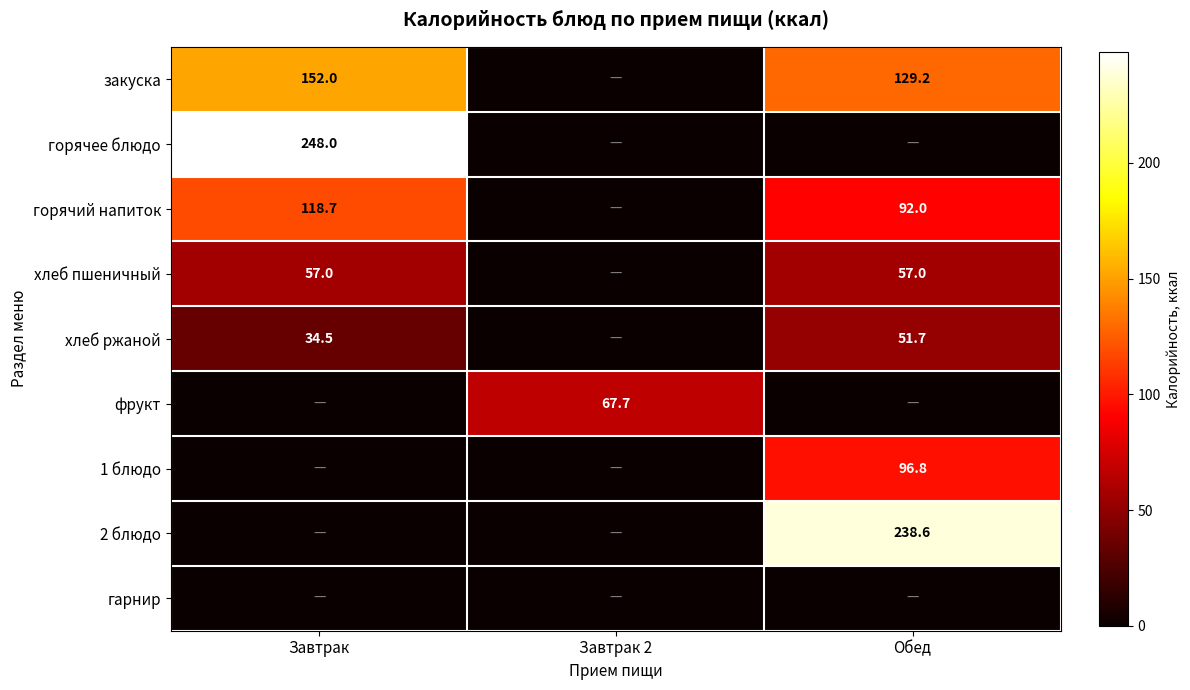

At which category is the sum across all series the highest?

Обед